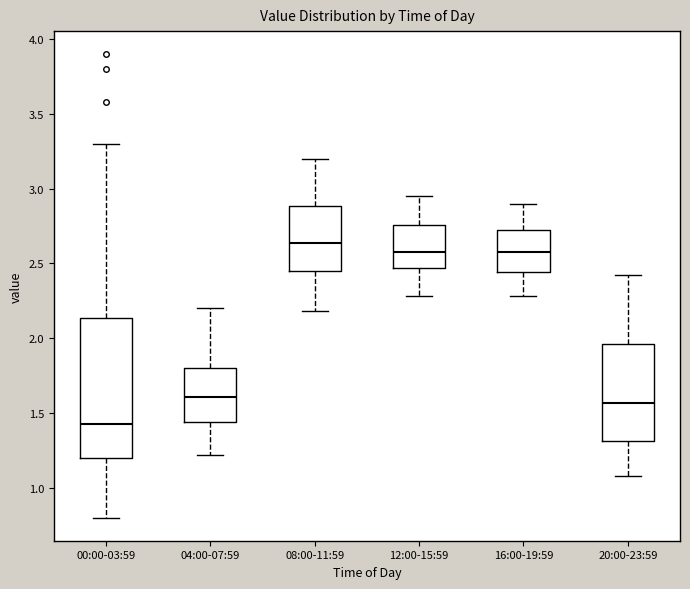

Where is the upper edge of the box for 04:00-07:59 on the y-axis? The values are not printed on the chart, so give them approximately, as read against the axis.

1.80